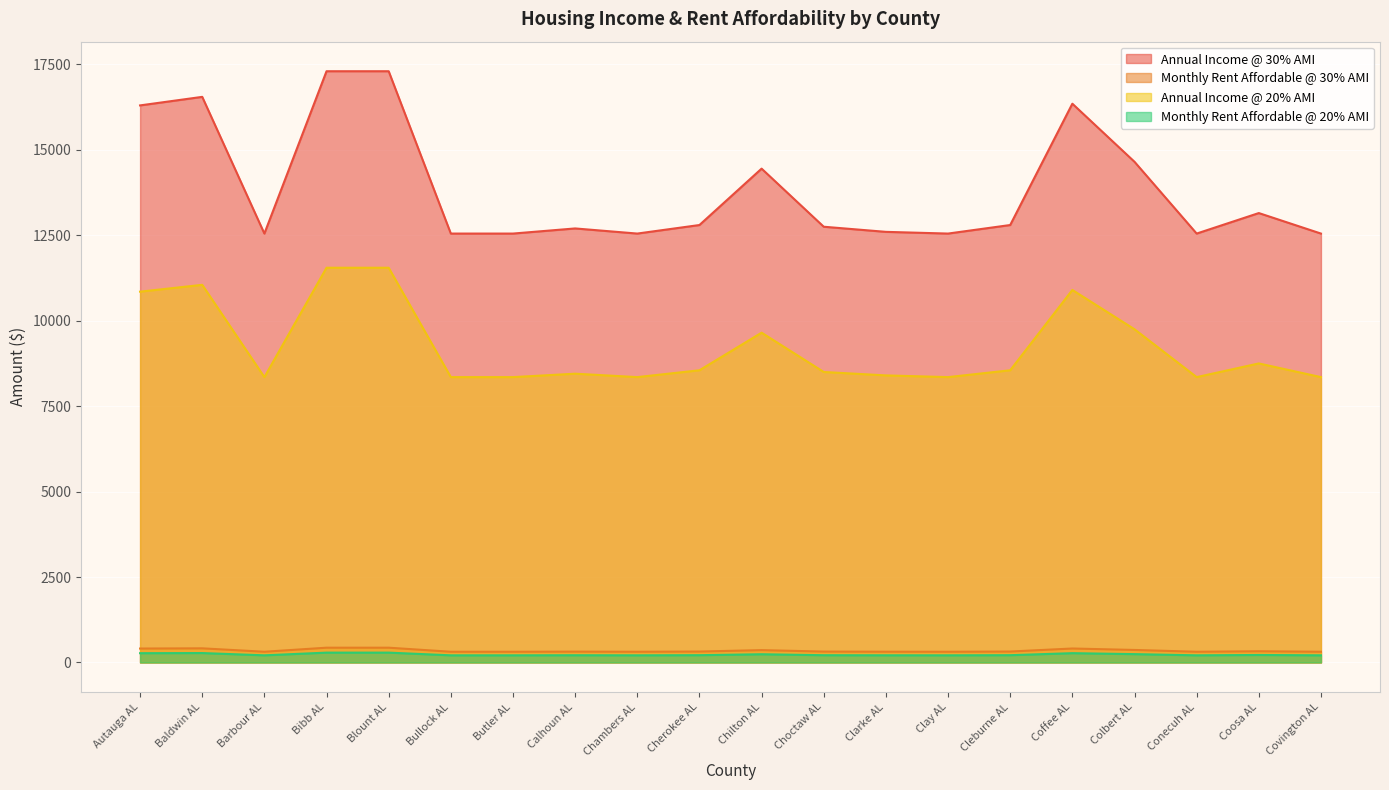

What is the label of the 11th point from the left?

Chilton AL